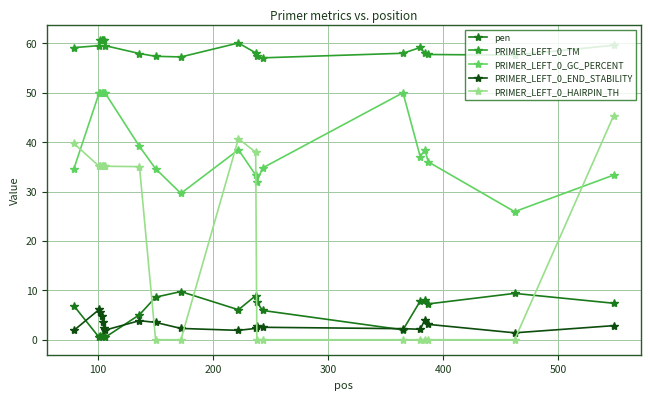

What is the value of the PRIMER_LEFT_0_END_STABILITY point at the 5th from the left?

3.7